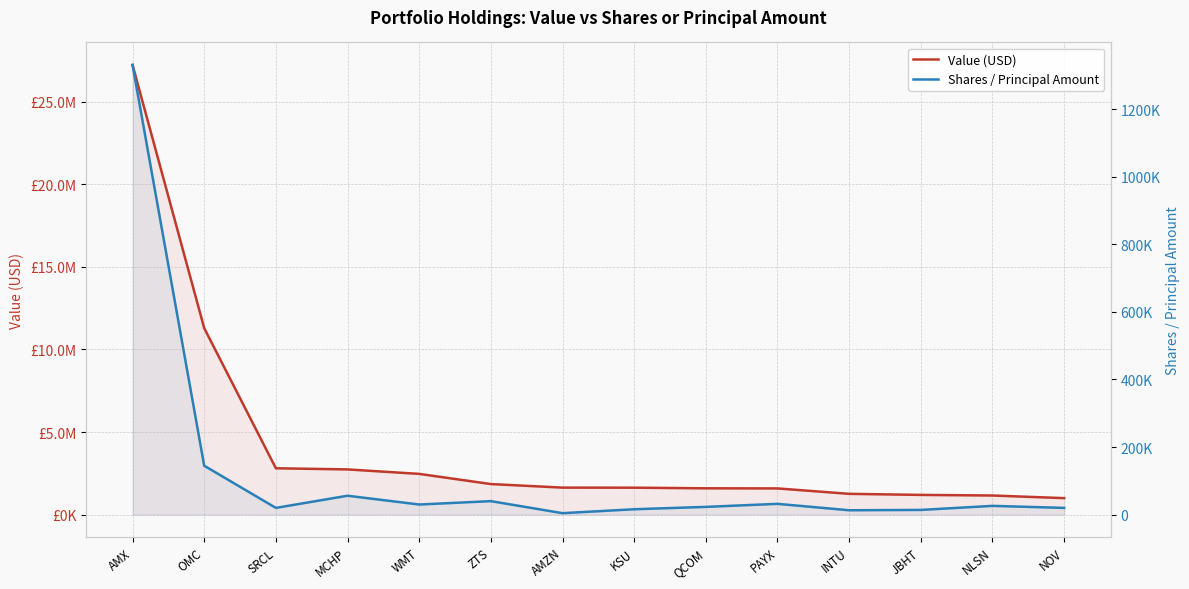

What is the approximate value of Value (USD) at JBHT?

1196000